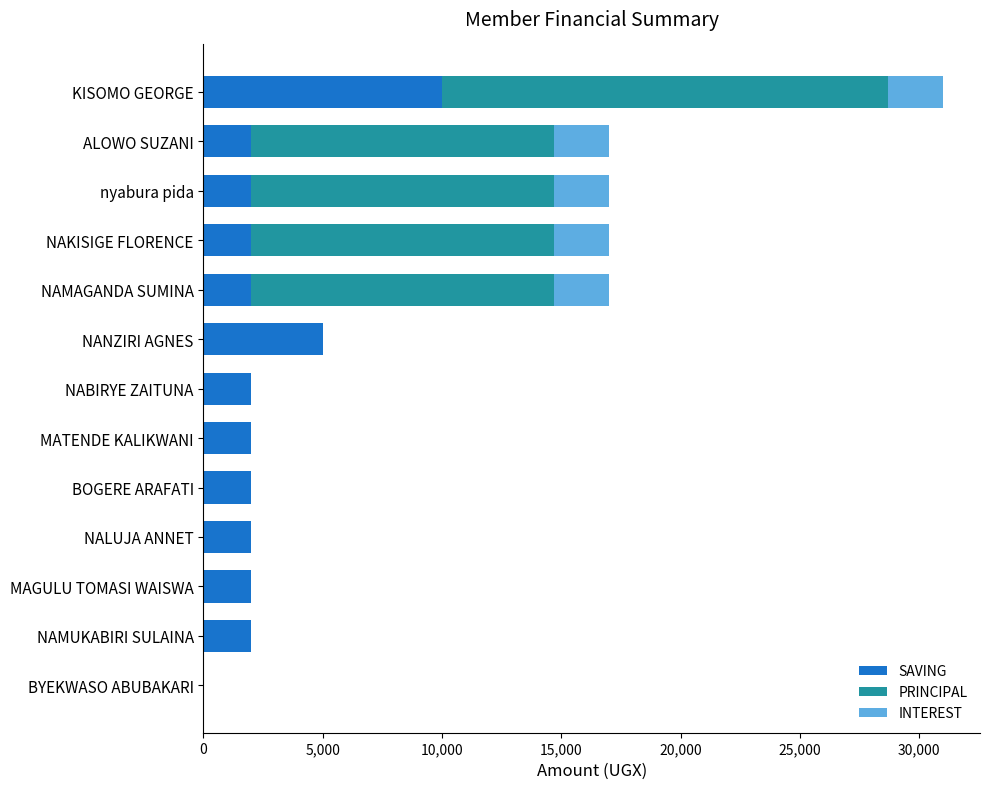

At which category is the sum across all series the highest?

KISOMO GEORGE